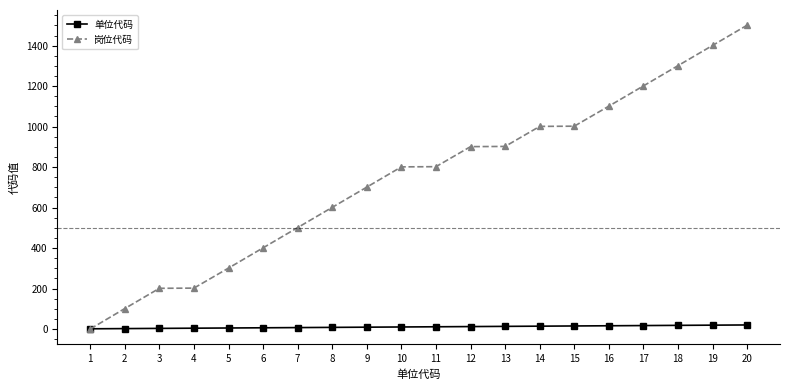

Which series has the widest spread of values?

岗位代码